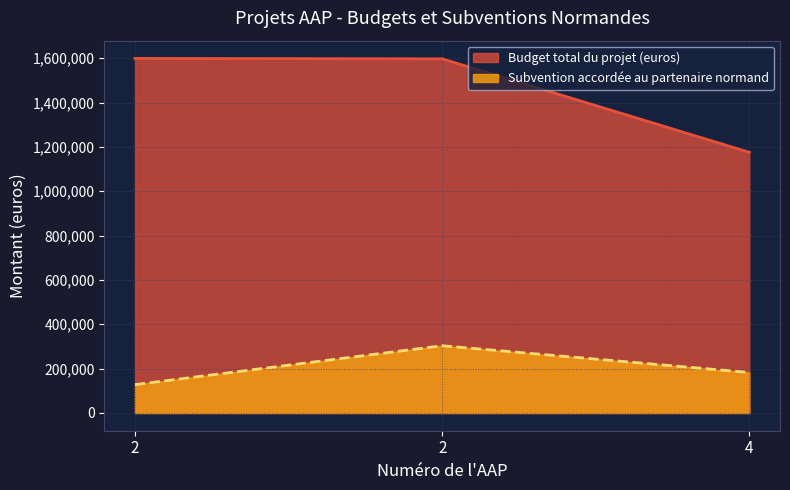

List the labels in order of Budget total du projet (euros) value, smallest first.

4, 2, 2